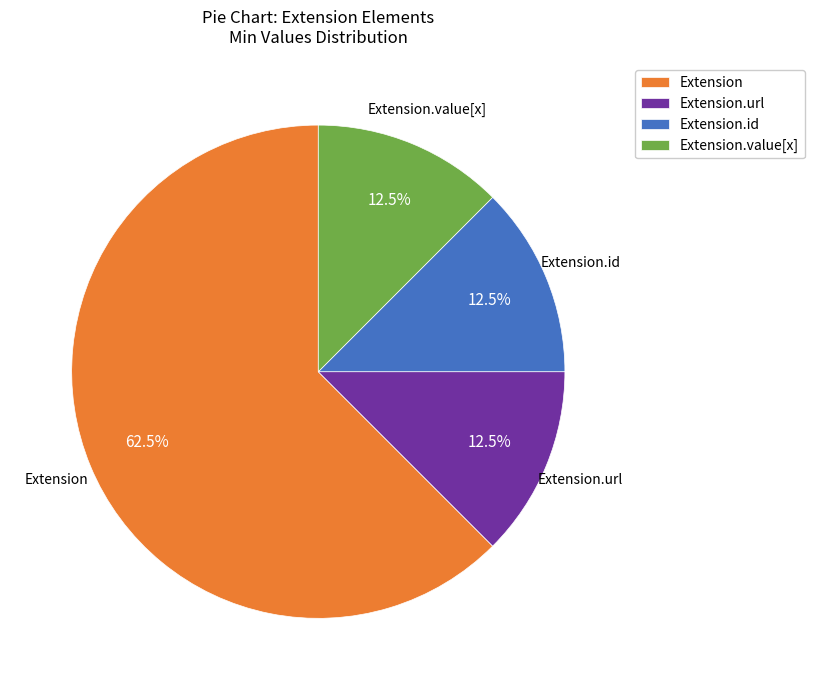

To the nearest percent, what is the average slice percentage?

25%